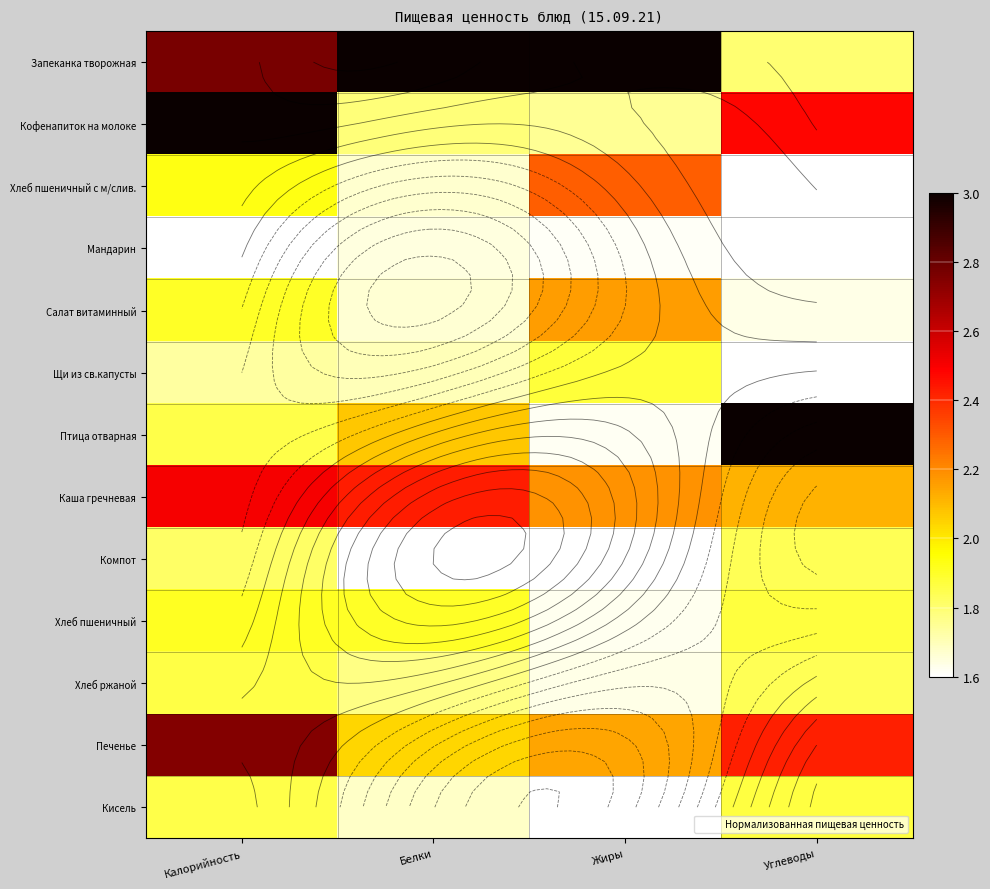

Rank the categories by Каша гречневая value from lowest to highest.

Углеводы, Жиры, Белки, Калорийность